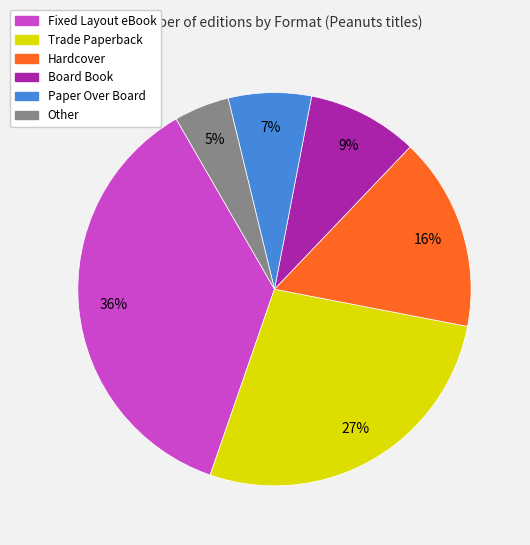

Between Trade Paperback and Board Book, which is larger?

Trade Paperback